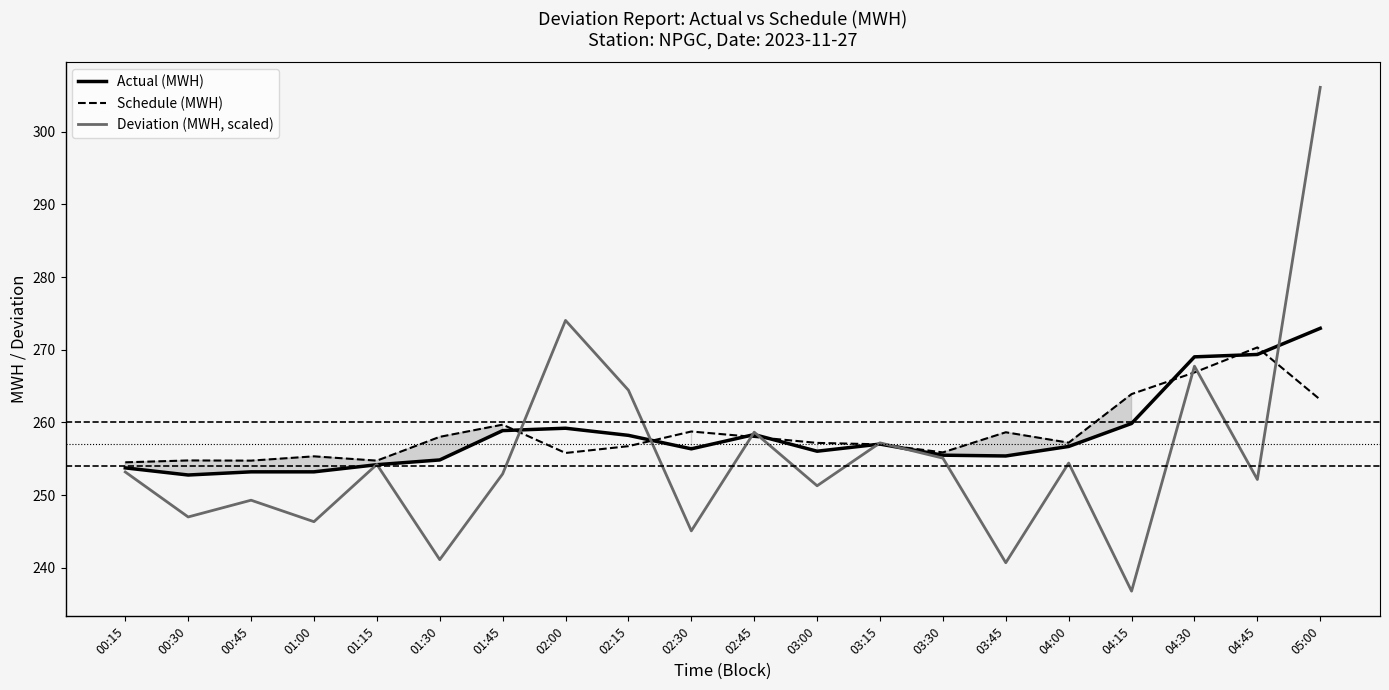

Where do Schedule (MWH) and Deviation (MWH, scaled) first cross each other?

01:45 and 02:00